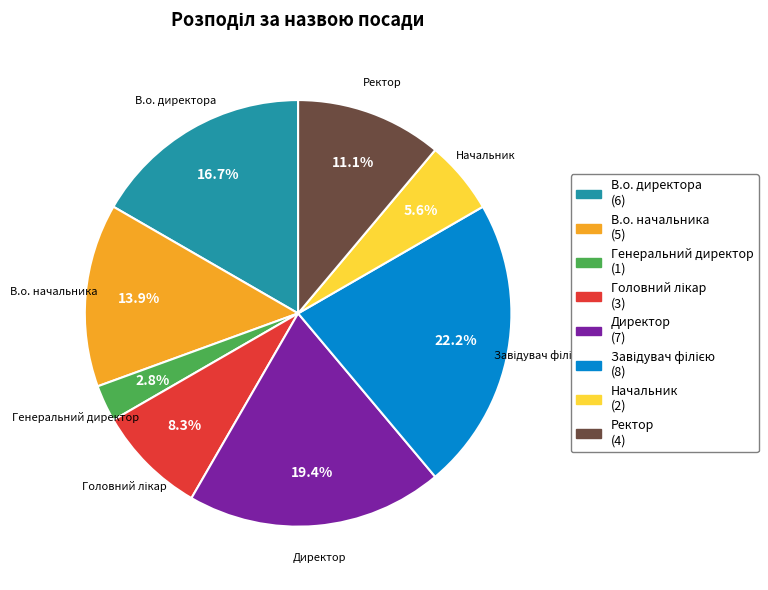

Which category has the smallest portion of the pie?

Генеральний директор